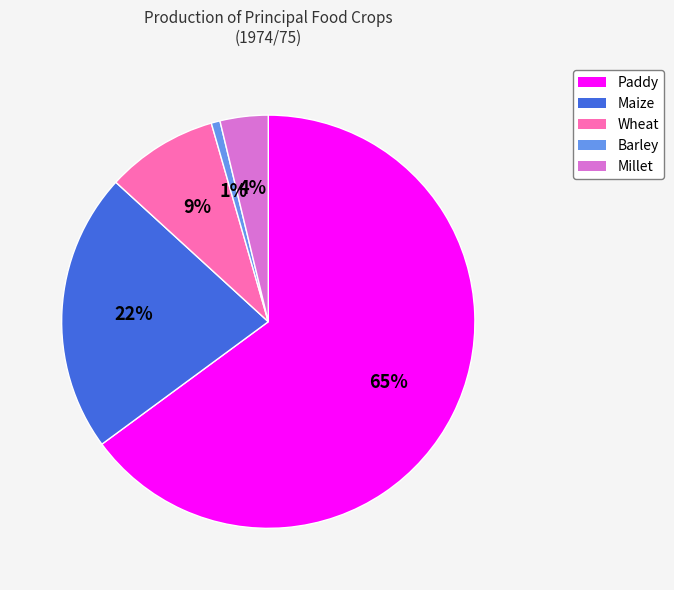

Is the sum of Paddy and Maize greater than half?

Yes